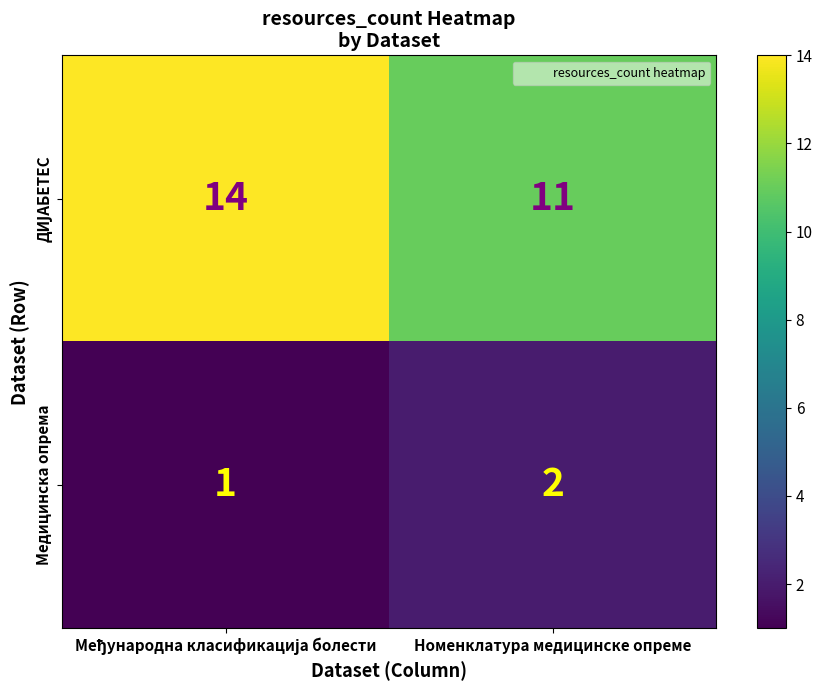

Is it true that Медицинска опрема equals 3 at Номенклатура медицинске опреме?

False